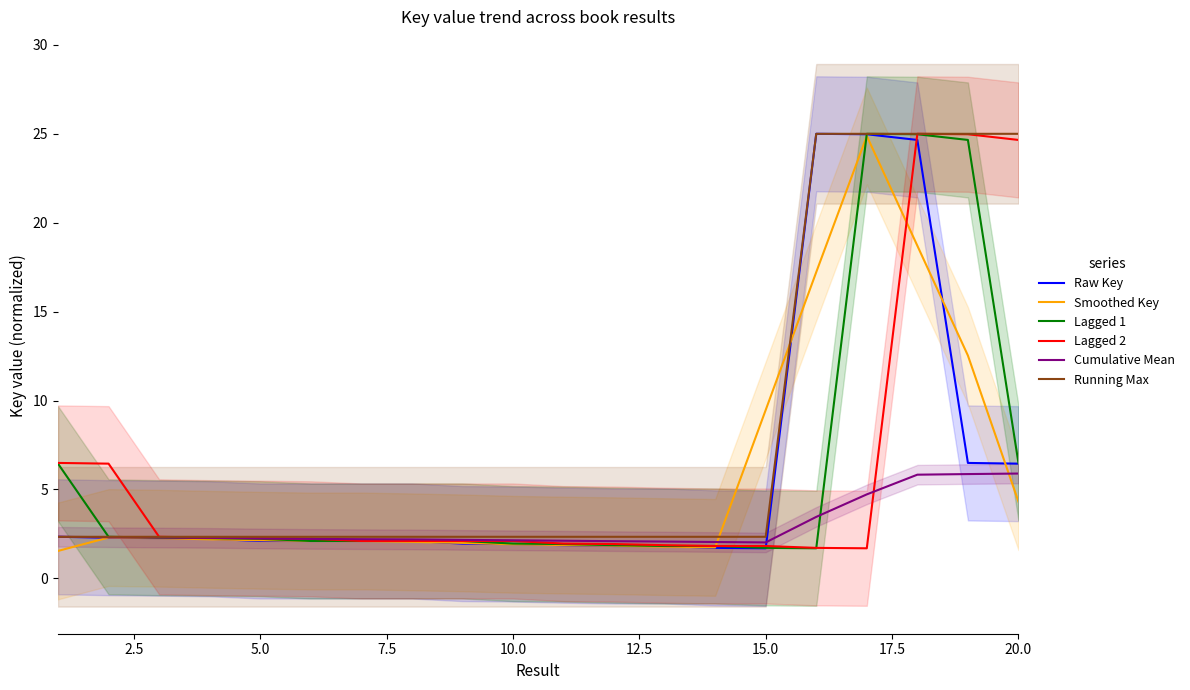

Reading right to left, transcribe all the data shown in this chart.

Raw Key: 6.5	6.5	24.7	25.0	25.0	1.7	1.7	1.8	1.8	1.9	1.9	2.0	2.1	2.1	2.1	2.1	2.2	2.3	2.3	2.3
Smoothed Key: 4.3	12.5	18.7	24.9	17.2	9.5	1.7	1.8	1.8	1.9	1.9	2.0	2.1	2.1	2.1	2.1	2.2	2.3	2.3	1.5
Lagged 1: 6.5	24.7	25.0	25.0	1.7	1.7	1.8	1.8	1.9	1.9	2.0	2.1	2.1	2.1	2.1	2.2	2.3	2.3	2.3	6.5
Lagged 2: 24.7	25.0	25.0	1.7	1.7	1.8	1.8	1.9	1.9	2.0	2.1	2.1	2.1	2.1	2.2	2.3	2.3	2.3	6.5	6.5
Cumulative Mean: 5.9	5.9	5.8	4.7	3.5	2.0	2.0	2.1	2.1	2.1	2.1	2.2	2.2	2.2	2.2	2.2	2.3	2.3	2.3	2.3
Running Max: 25.0	25.0	25.0	25.0	25.0	2.3	2.3	2.3	2.3	2.3	2.3	2.3	2.3	2.3	2.3	2.3	2.3	2.3	2.3	2.3